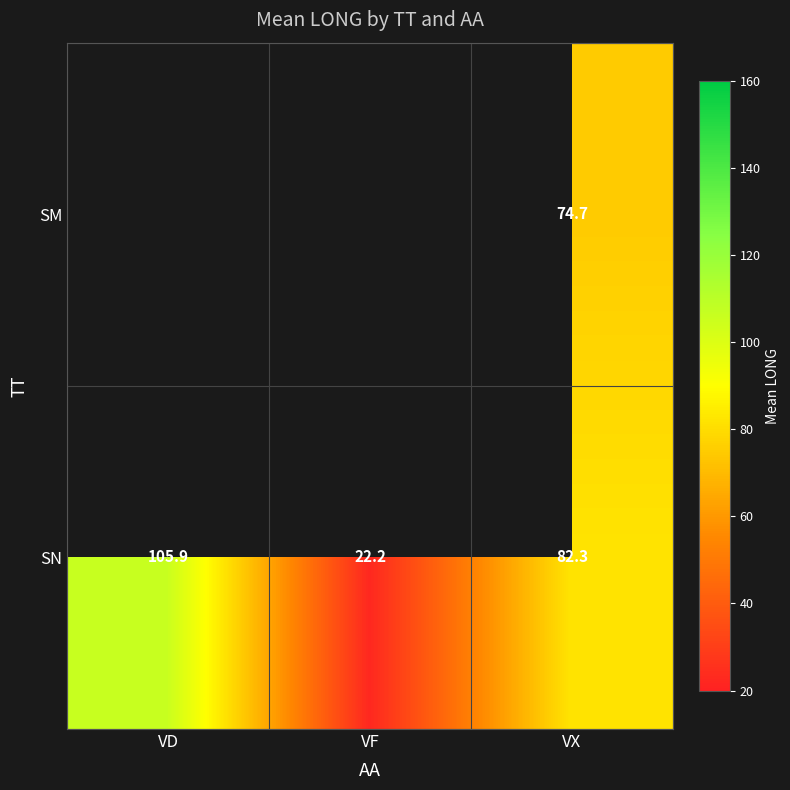

How many values in the SN series are below 82?

1